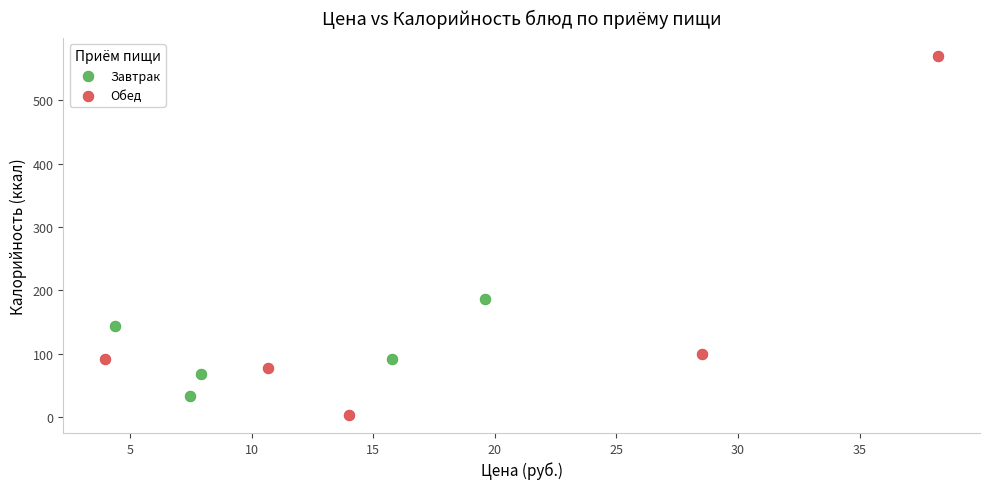

Which series has the largest Y range (max minus min)?

Обед